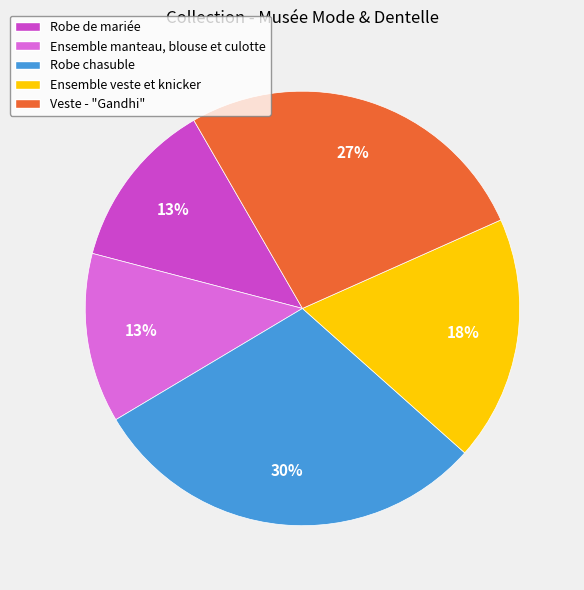

Combined, do Ensemble veste et knicker and Robe chasuble account for over 50%?

No